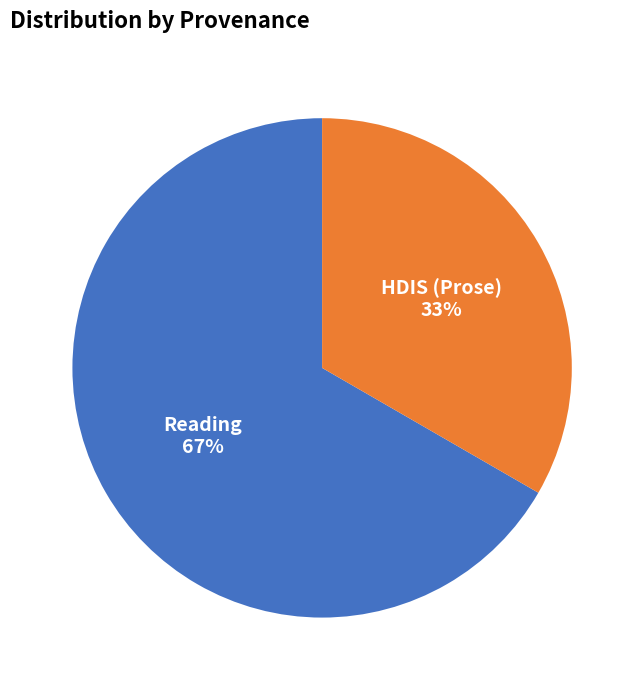

Which category accounts for the majority?

Reading